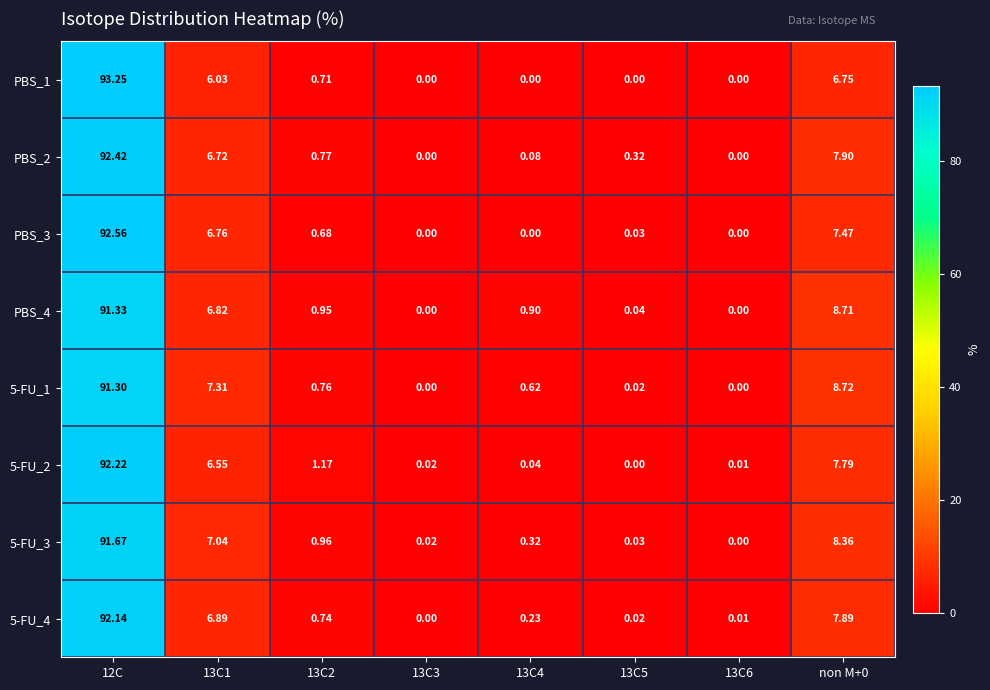

How many categories are shown in the chart?

8